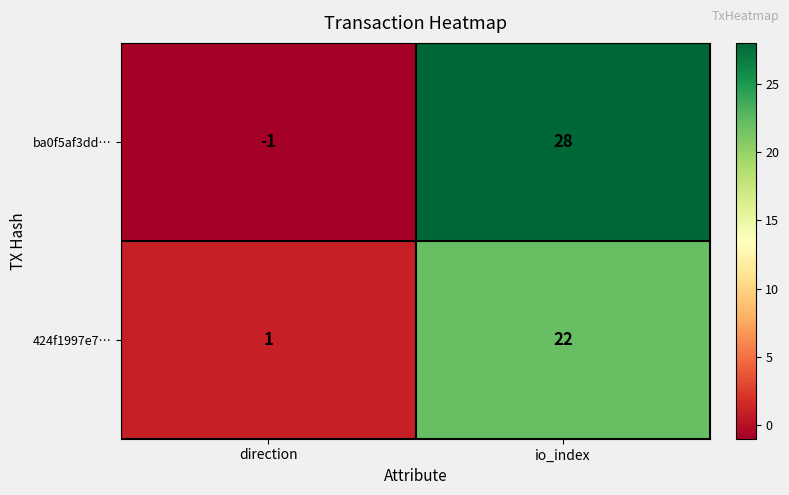

What is the sum of all ba0f5af3dd… values?

27